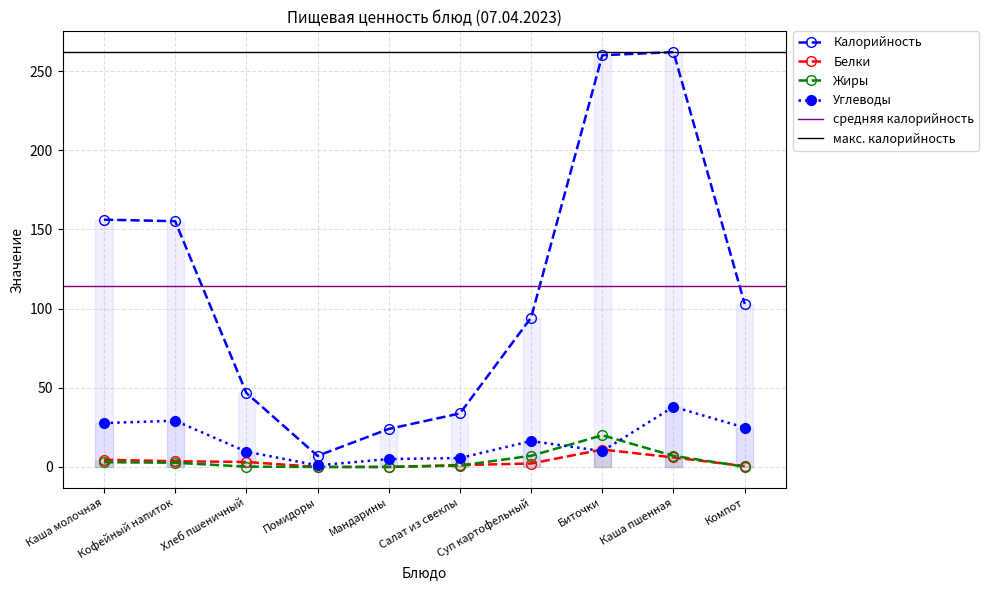

What position from the left is Мандарины?

5